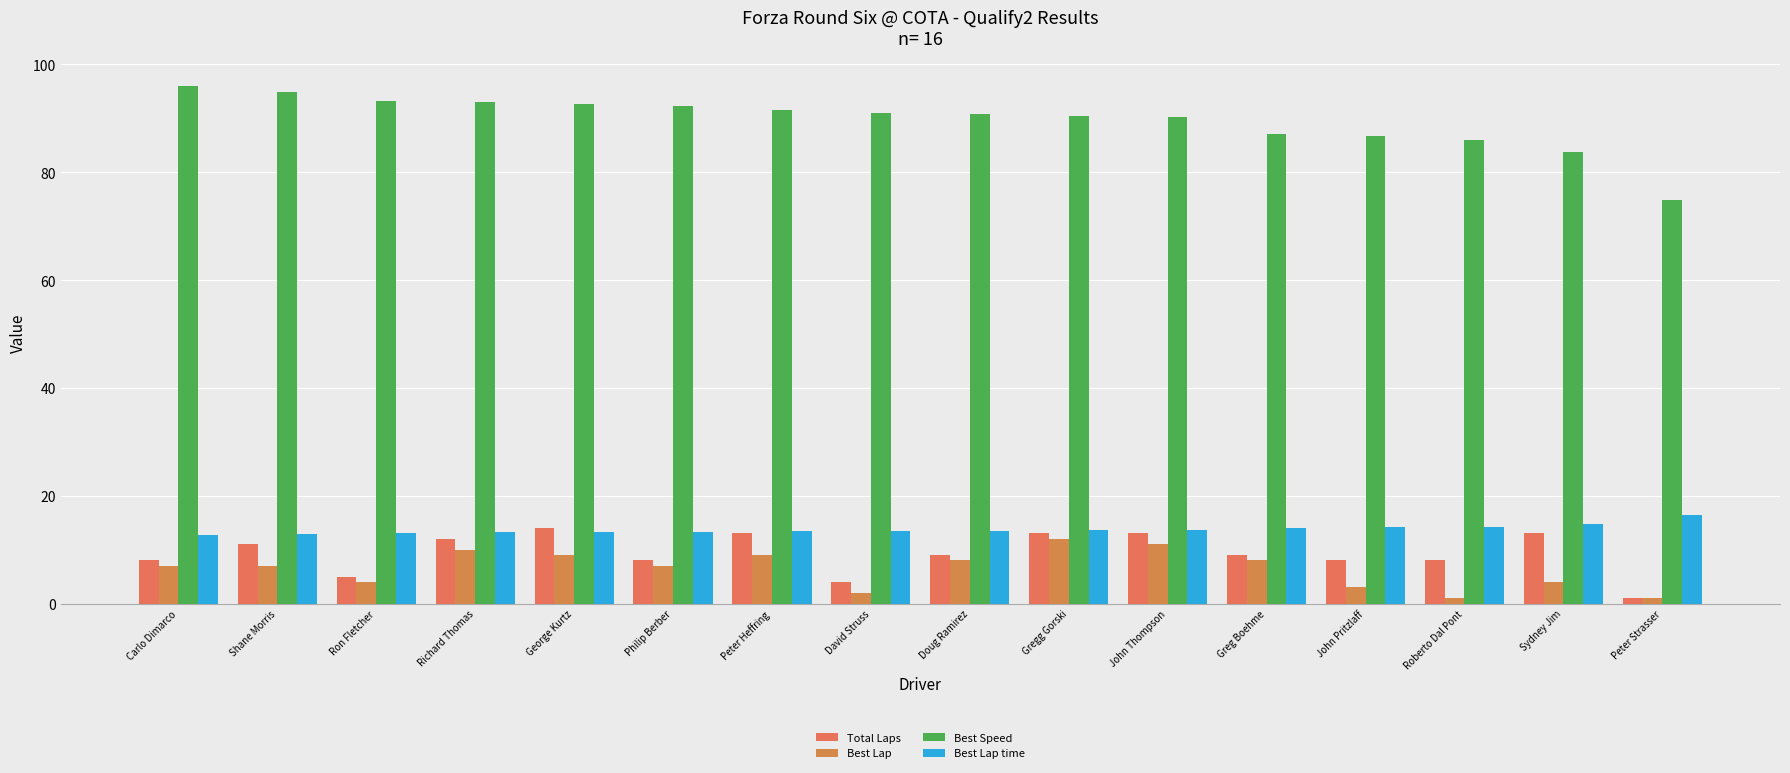

Is the value of Best Lap at Richard Thomas greater than the value of Total Laps at John Thompson?

No